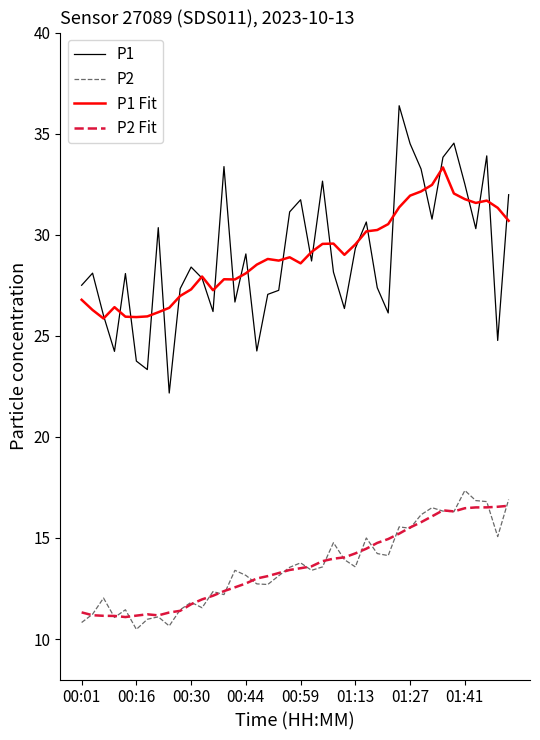

True or false: P1 and P2 intersect in this chart.

False